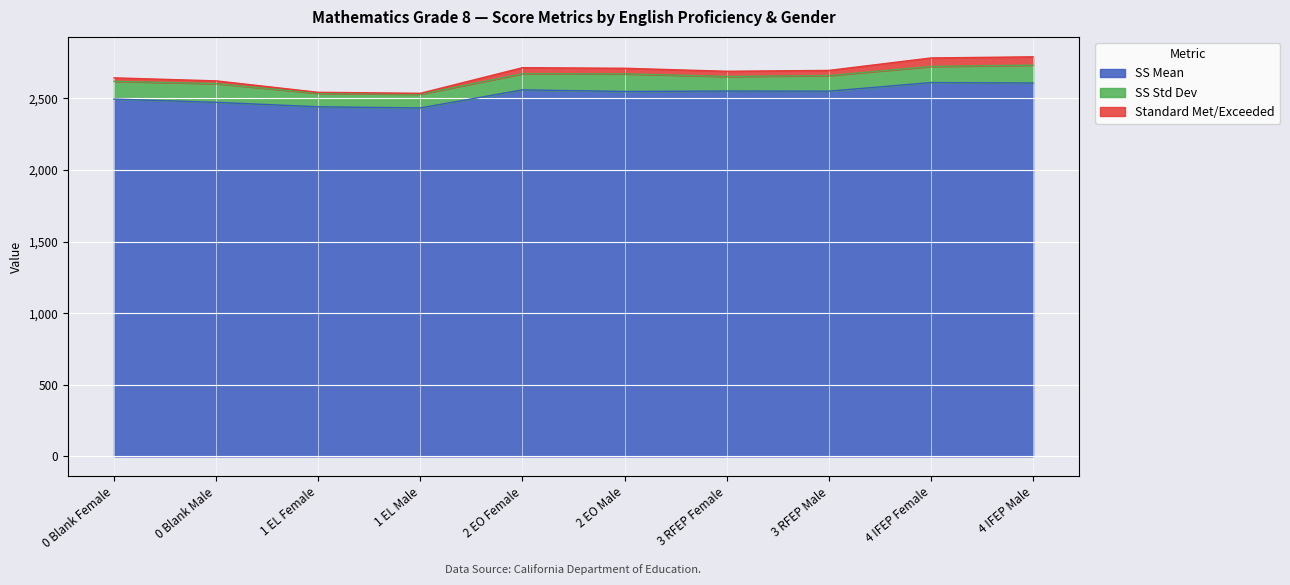

Is it true that Standard Met/Exceeded equals 876 at 3 RFEP Male?

False